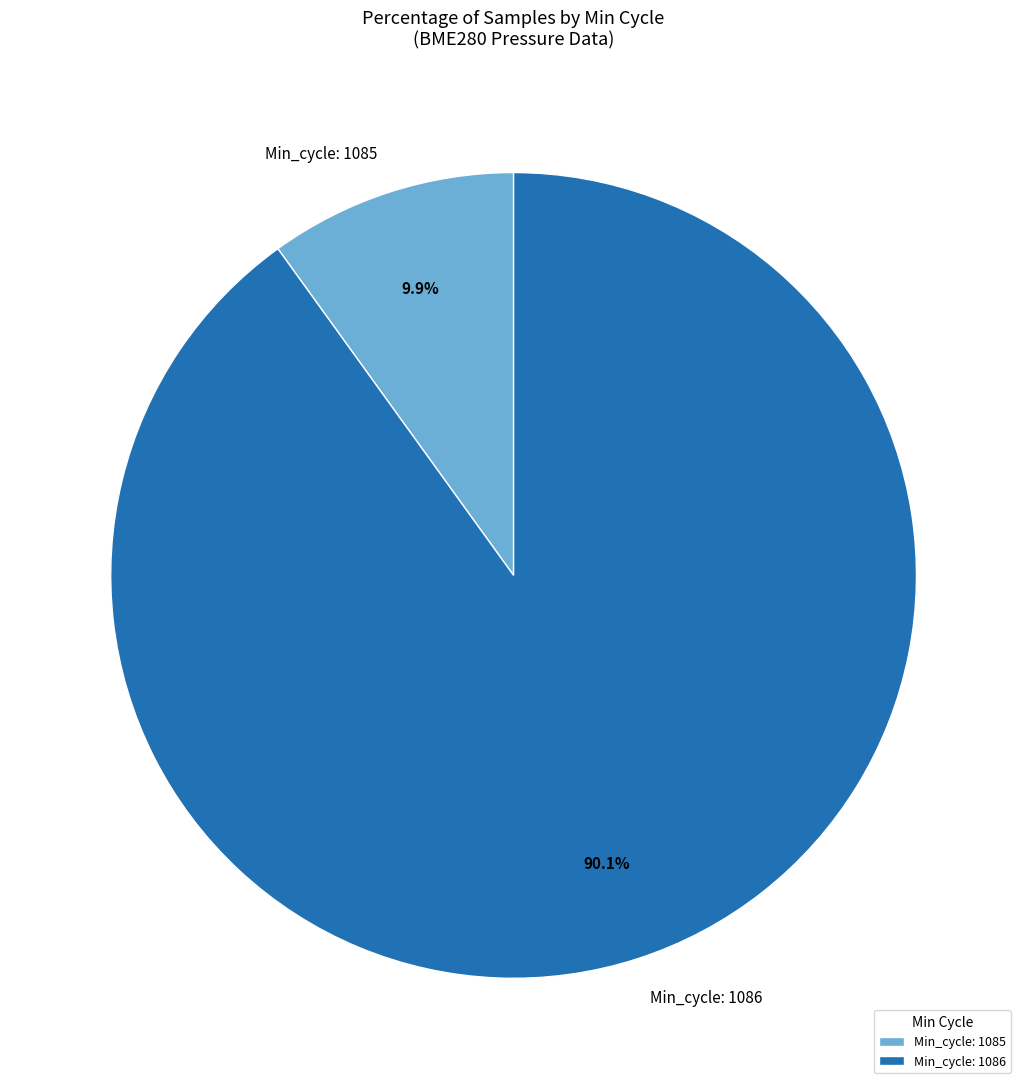

Which category accounts for the majority?

Min_cycle: 1086